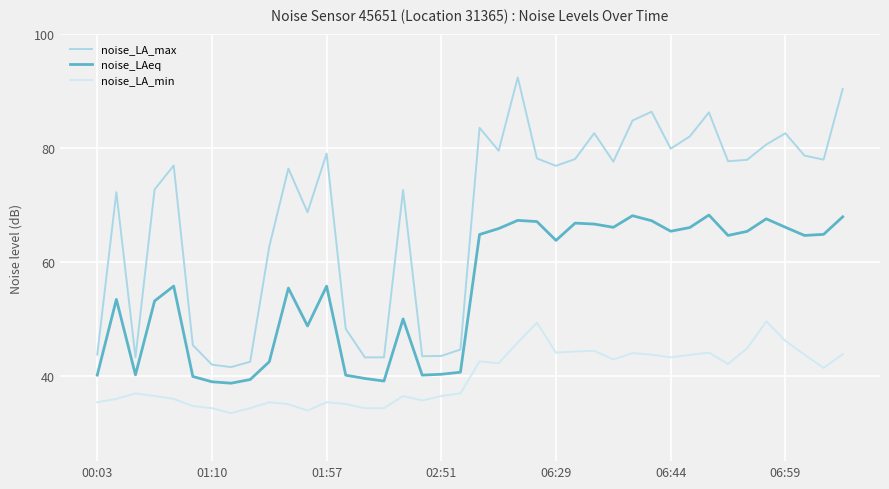

What is the maximum value shown in the chart?

92.5